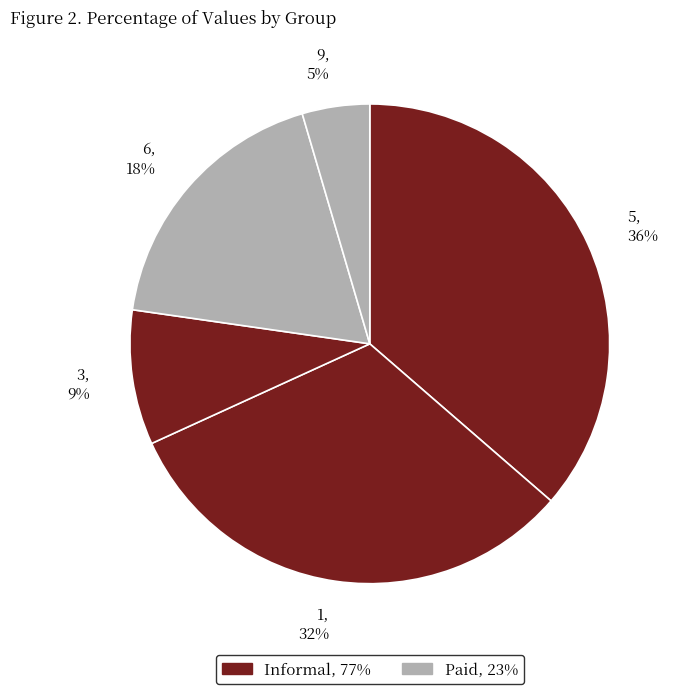

To the nearest percent, what is the average slice percentage?

20%